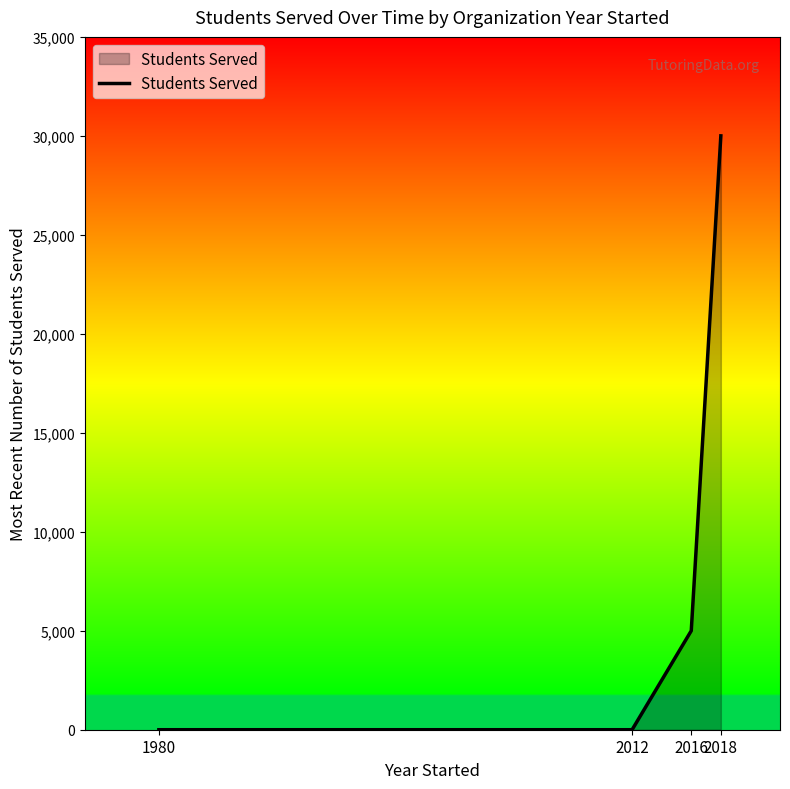

How many distinct data groups are displayed?

1